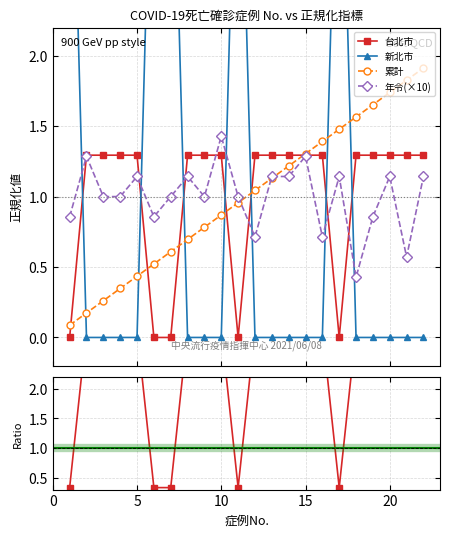

True or false: 累計 has more than 2 interior local peaks.

False